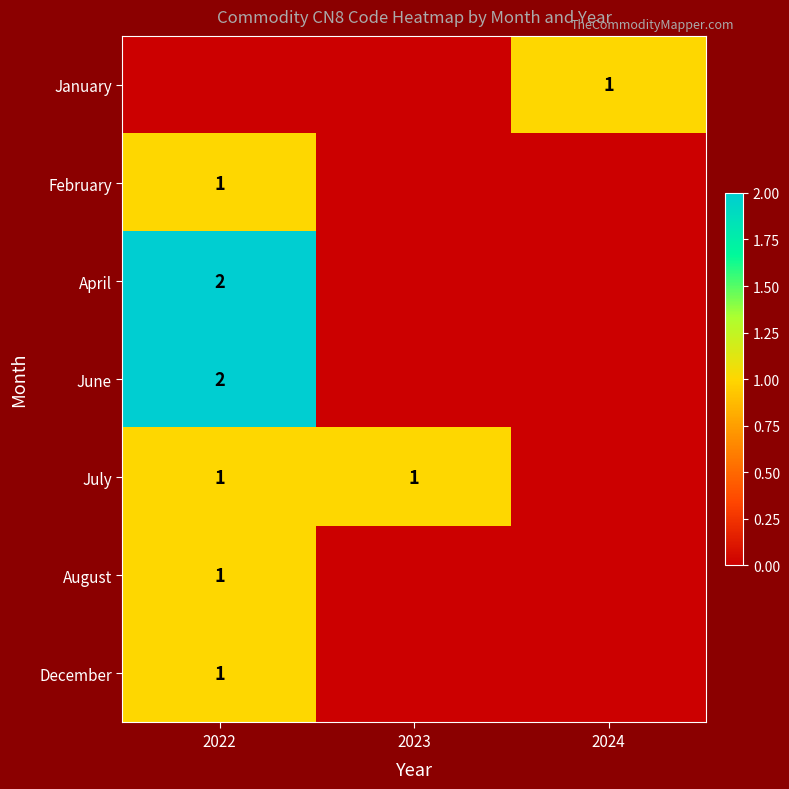

The value of January at 2024 is 1. True or false?

True